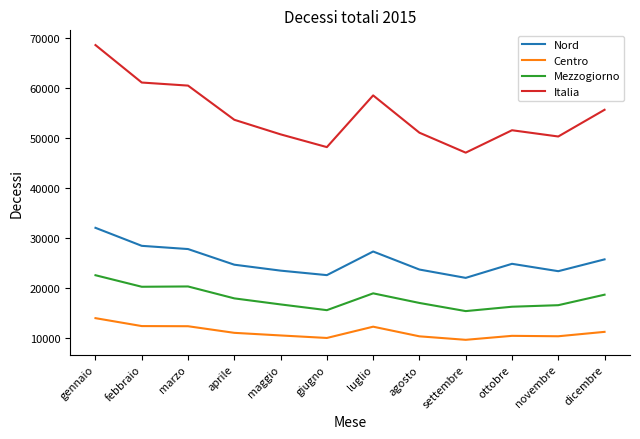

What is the highest value of the Nord series?

32009